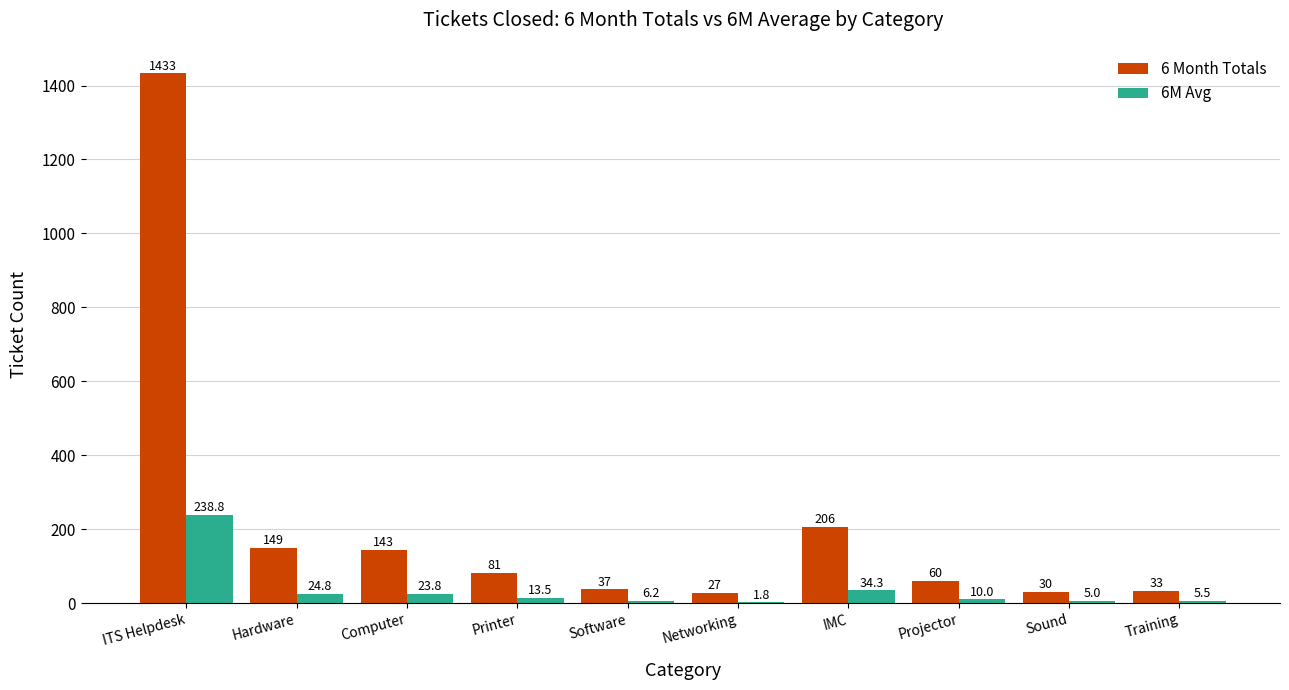

What is the maximum value for 6 Month Totals?

1433.0